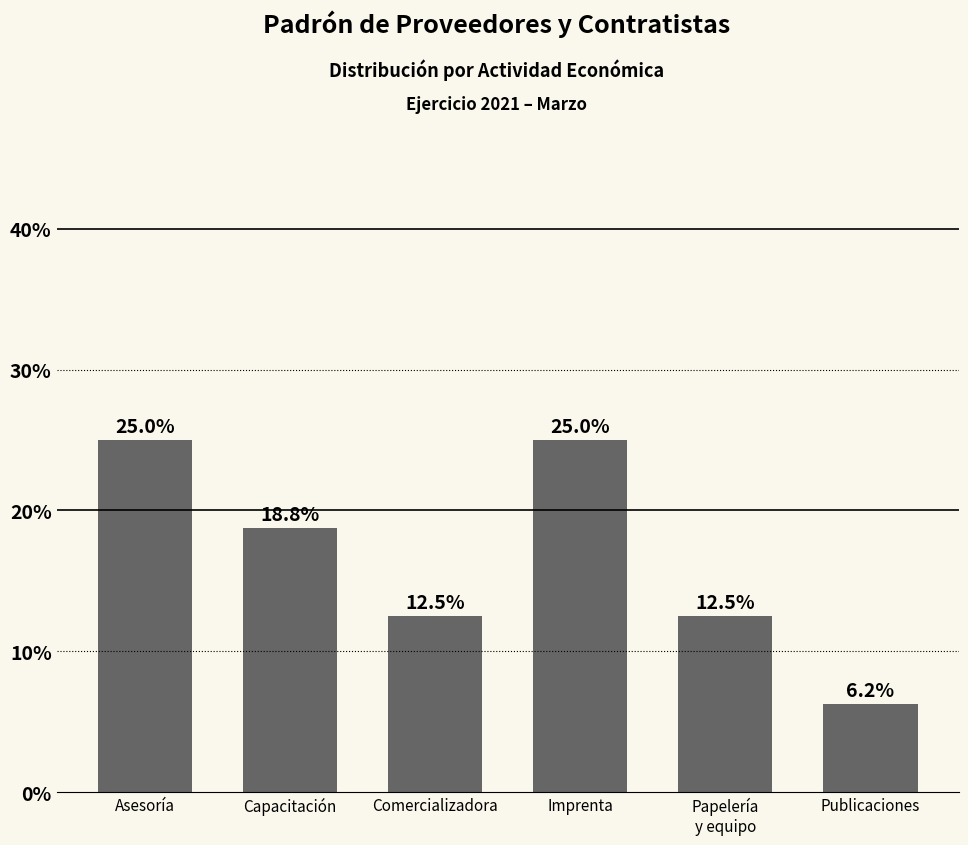

How many values exceed 18?

3